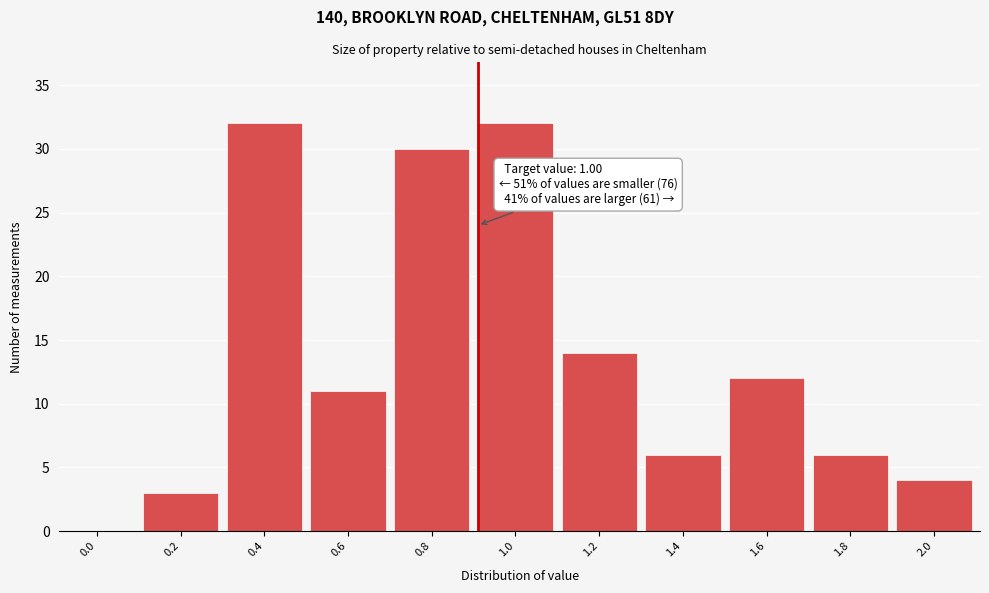

Reading right to left, list all the values displayed in this chart.

2.0=4	1.8=6	1.6=12	1.4=6	1.2=14	1.0=32	0.8=30	0.6=11	0.4=32	0.2=3	0.0=0